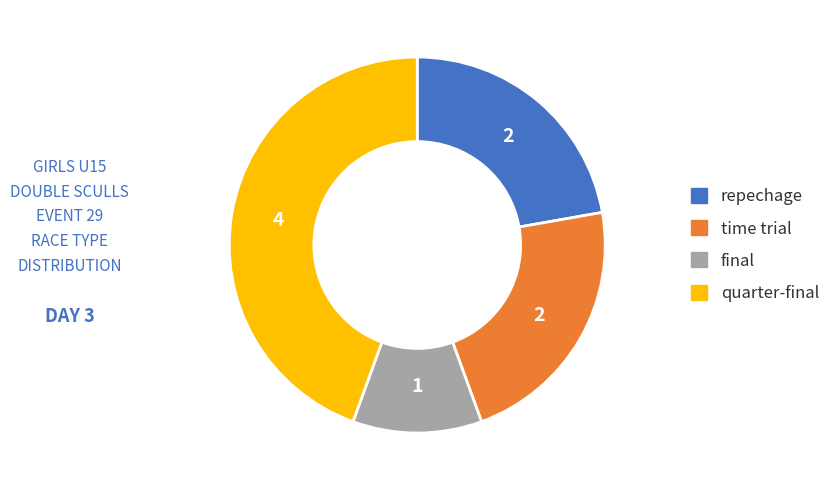

Is there a majority slice in this chart?

No